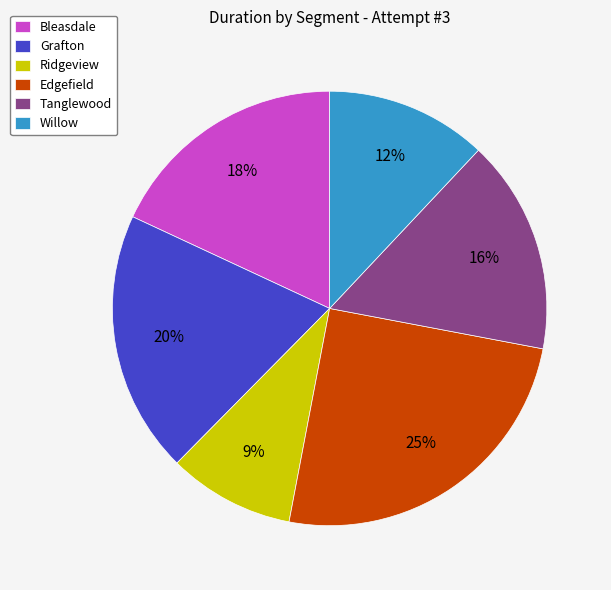

What is the smallest slice in the pie chart?

Ridgeview